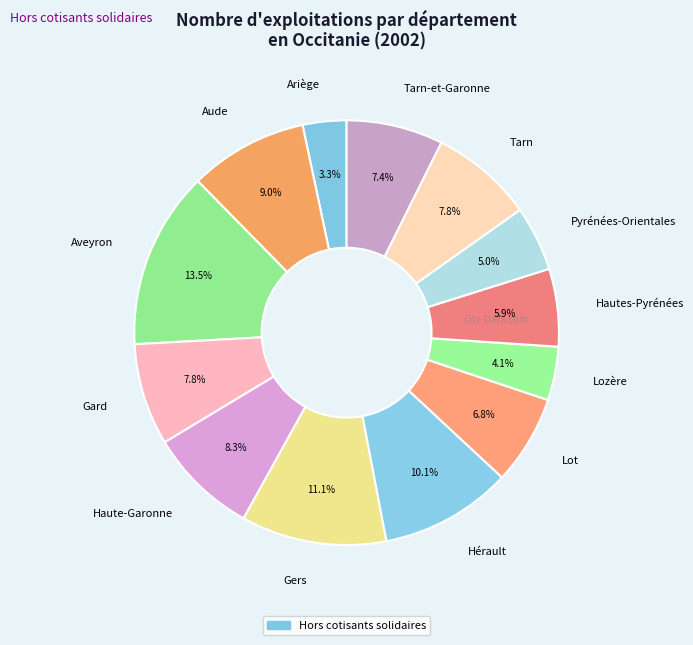

How many slices are in this pie chart?

13